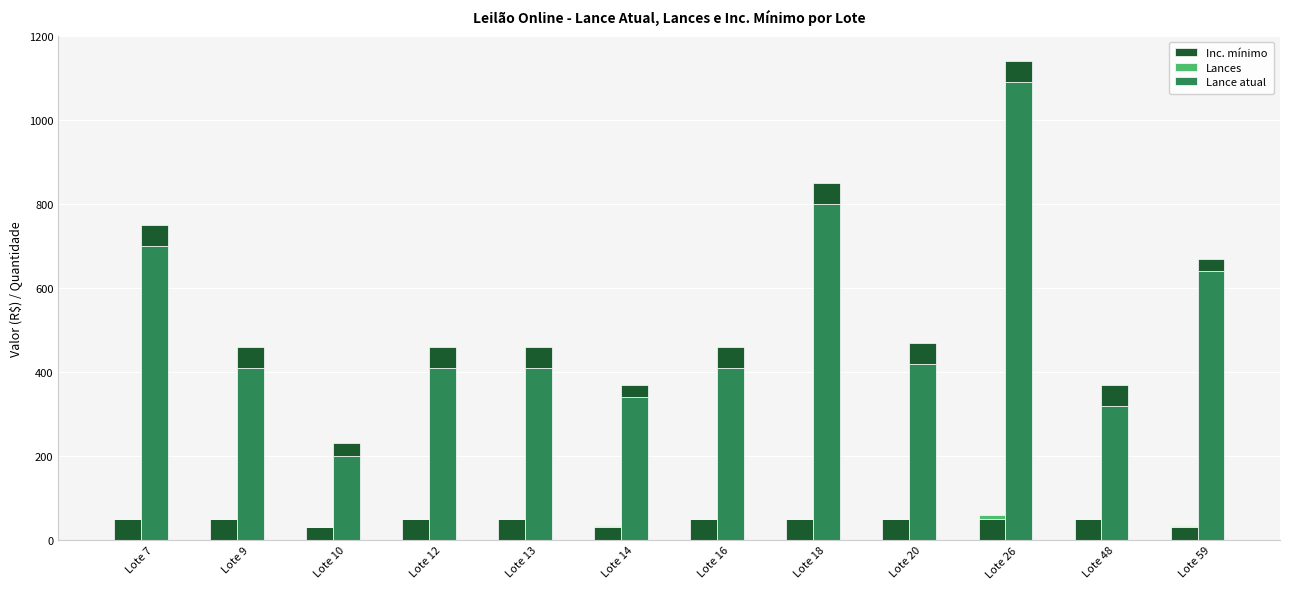

What is the difference between the highest and lowest values at Lote 20?

420